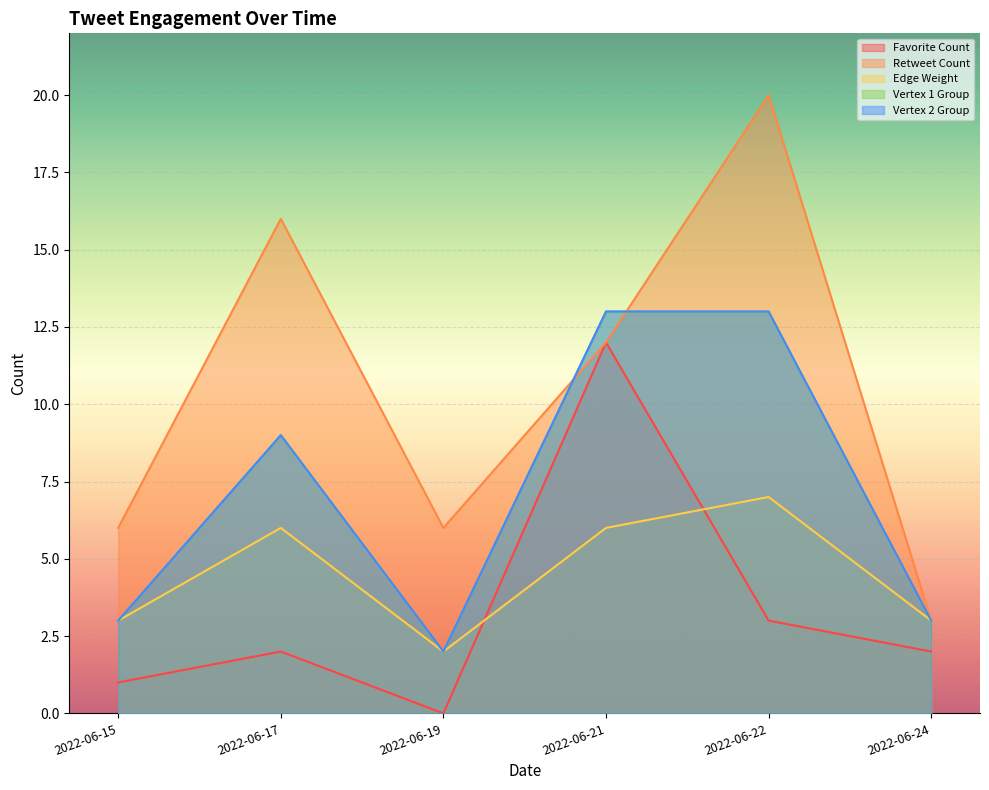

How many times do Favorite Count and Edge Weight cross each other?

2